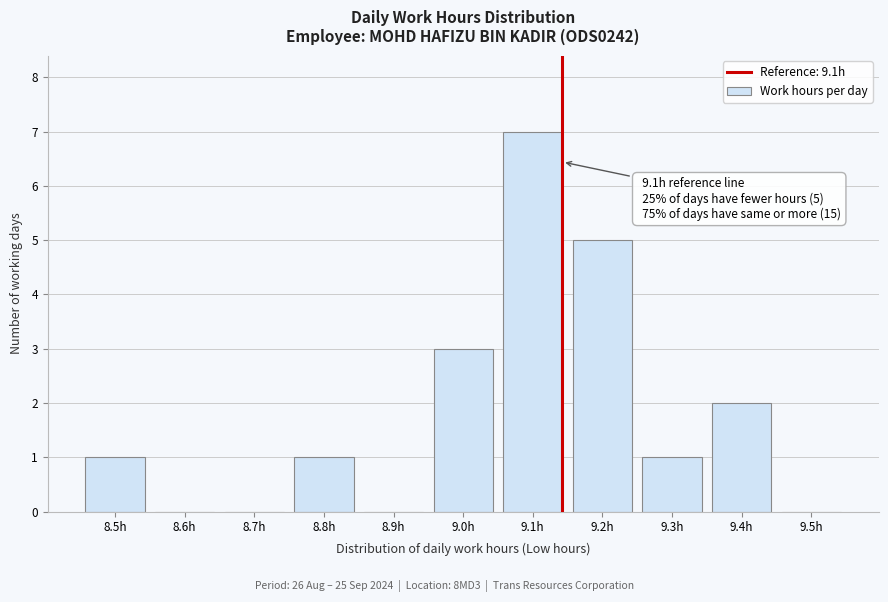

Reading left to right, transcribe all the data shown in this chart.

8.5h=1	8.6h=0	8.7h=0	8.8h=1	8.9h=0	9.0h=3	9.1h=7	9.2h=5	9.3h=1	9.4h=2	9.5h=0